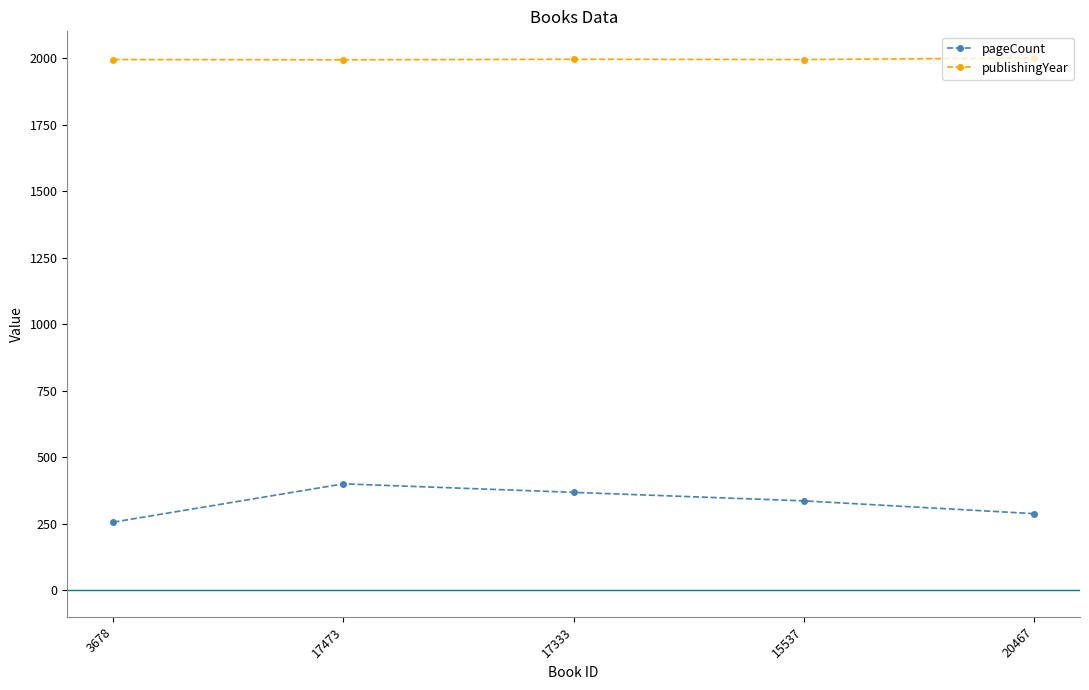

Which series has the largest range (max minus min)?

pageCount